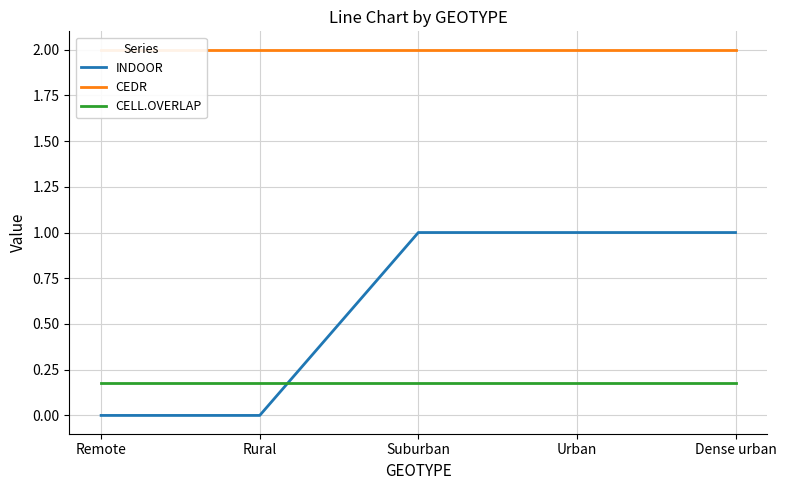

What is the label of the 1st point from the right?

Dense urban